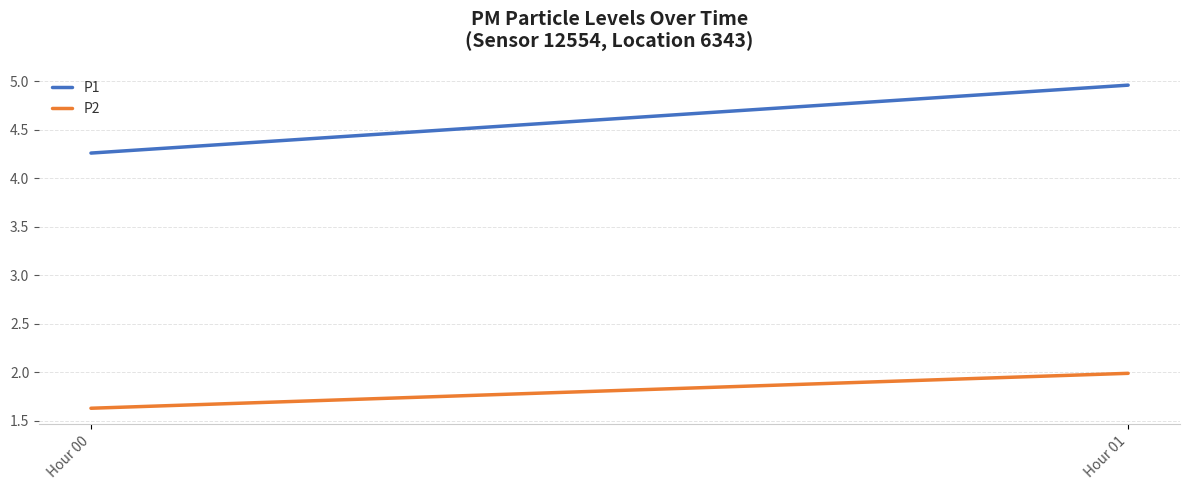

What is the minimum value for P2?

1.6